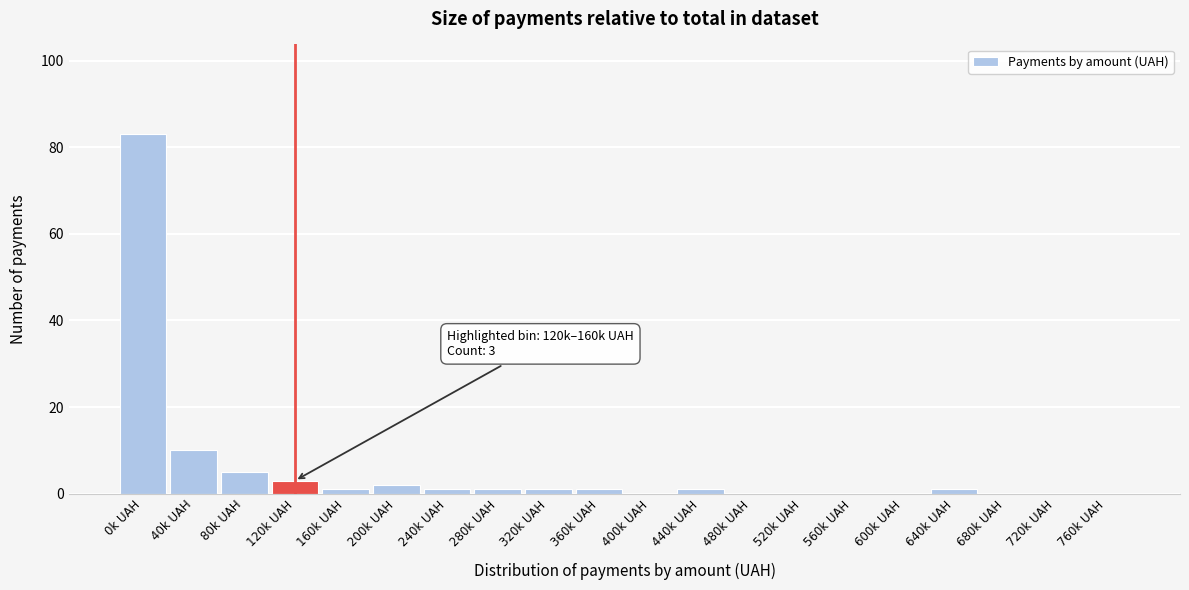

Reading left to right, list all the values displayed in this chart.

0k UAH=83	40k UAH=10	80k UAH=5	120k UAH=3	160k UAH=1	200k UAH=2	240k UAH=1	280k UAH=1	320k UAH=1	360k UAH=1	400k UAH=0	440k UAH=1	480k UAH=0	520k UAH=0	560k UAH=0	600k UAH=0	640k UAH=1	680k UAH=0	720k UAH=0	760k UAH=0